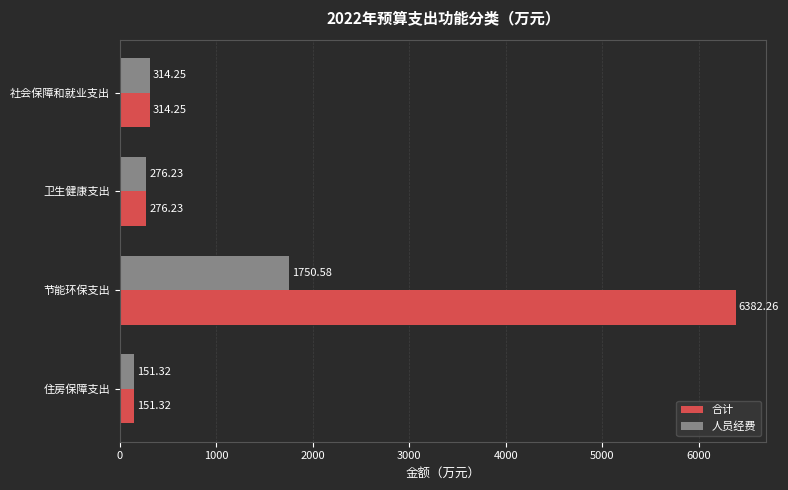

Rank the categories by 人员经费 value from lowest to highest.

住房保障支出, 卫生健康支出, 社会保障和就业支出, 节能环保支出